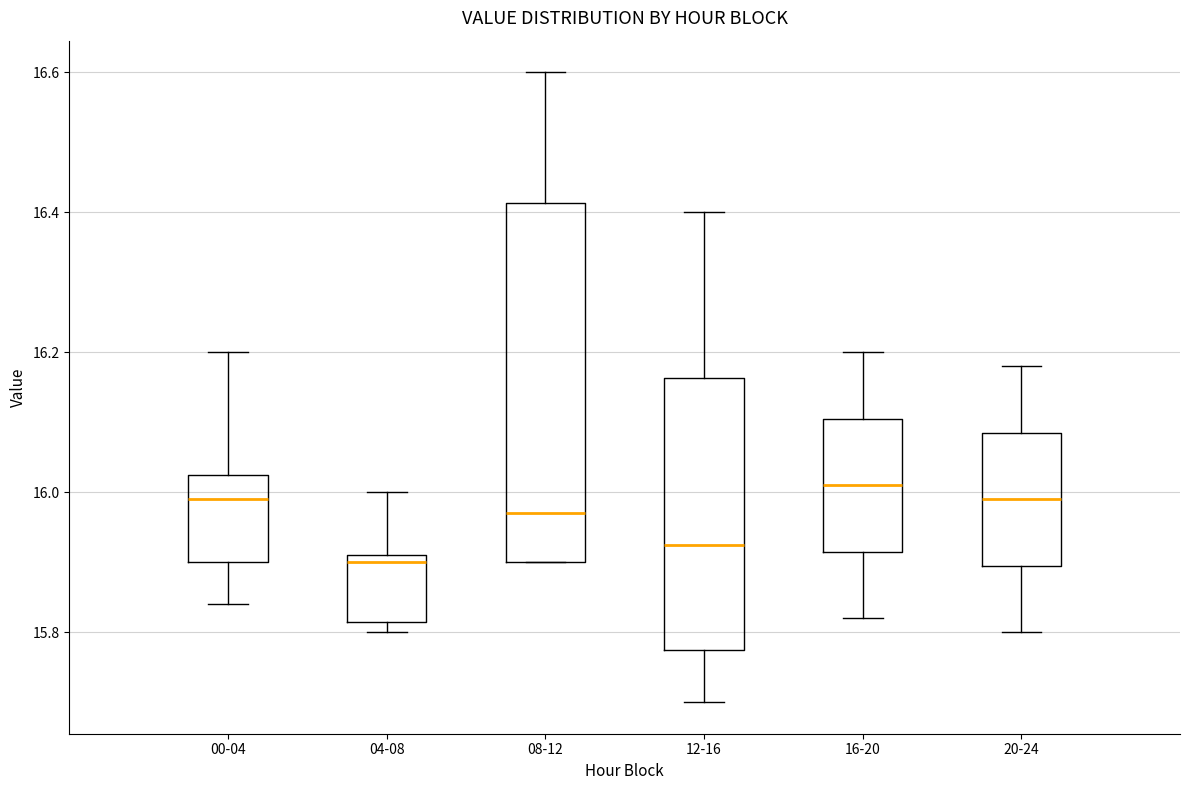

Reading left to right, read every box against the y-axis: the position of its median line, the range the box covers, and the ends of its whiskers. The values are not printed on the chart, so give them approximately, as read against the axis.

00-04: median 16.00, box 15.90 to 16.02, whiskers 15.84 to 16.20
04-08: median 15.90, box 15.82 to 15.92, whiskers 15.80 to 16.00
08-12: median 15.98, box 15.90 to 16.42, whiskers 15.90 to 16.60
12-16: median 15.92, box 15.78 to 16.16, whiskers 15.70 to 16.40
16-20: median 16.02, box 15.92 to 16.10, whiskers 15.82 to 16.20
20-24: median 16.00, box 15.90 to 16.08, whiskers 15.80 to 16.18